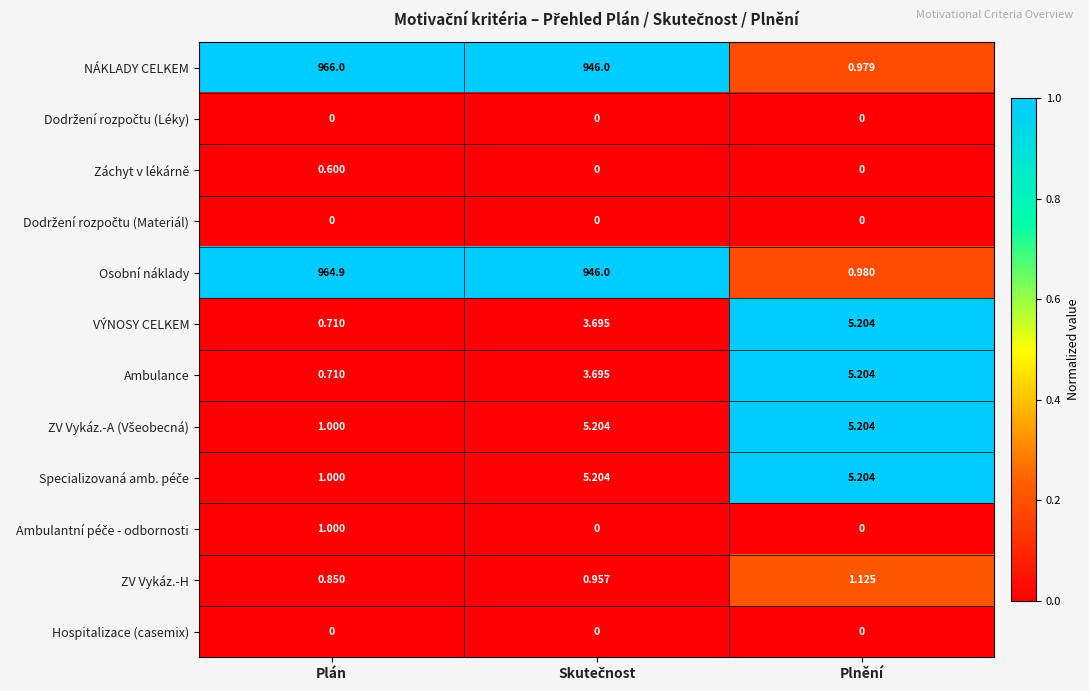

Which category has the highest value across all series?

Plán